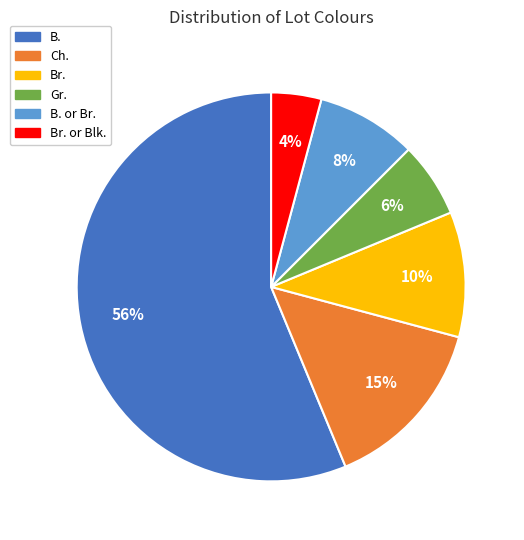

Is there a majority slice in this chart?

Yes